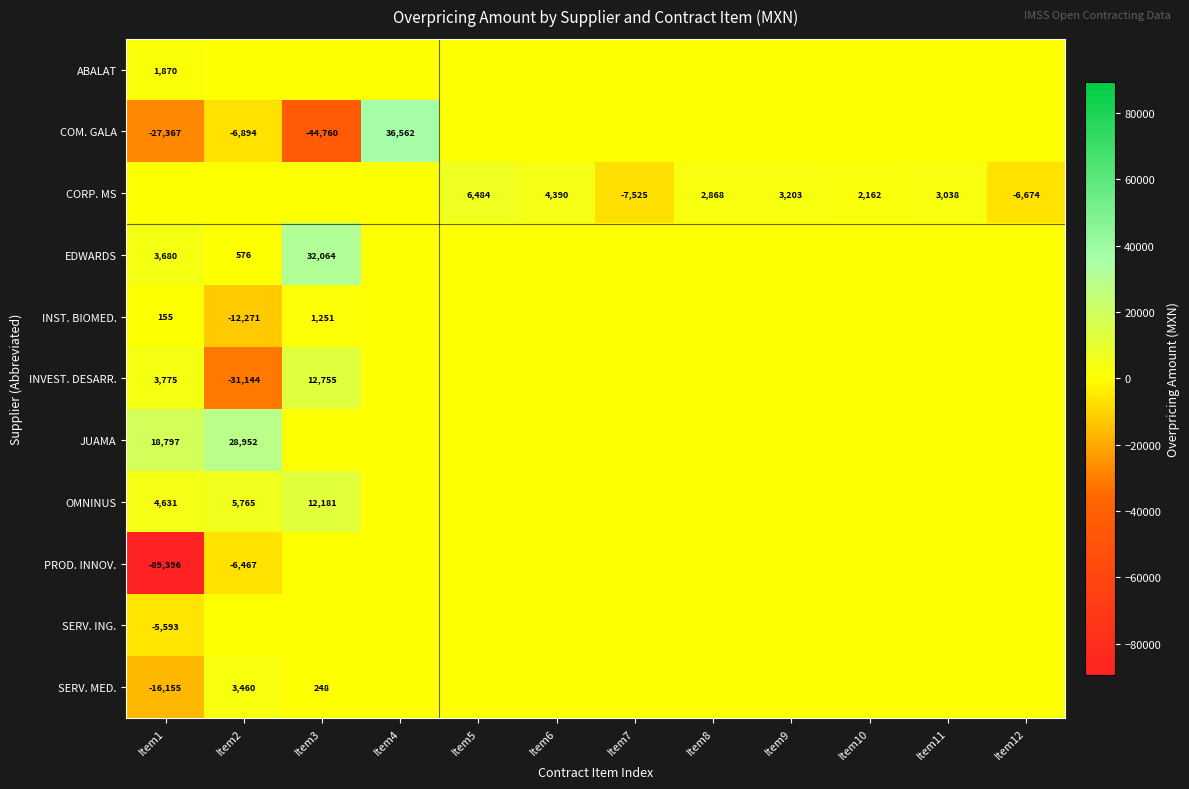

The value of CORP. MS at Item7 is -10264. True or false?

False